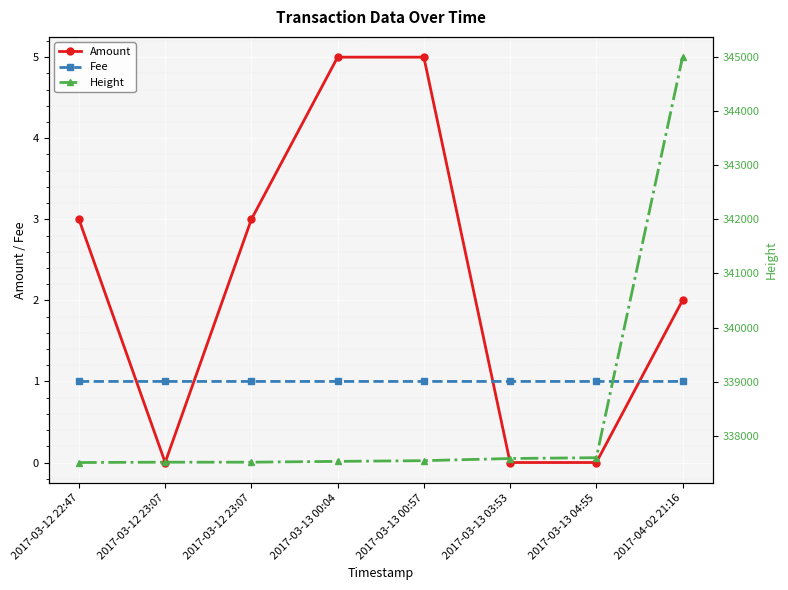

What is the difference between the Amount values at 2017-03-13 00:04 and 2017-03-12 22:47?

2.0